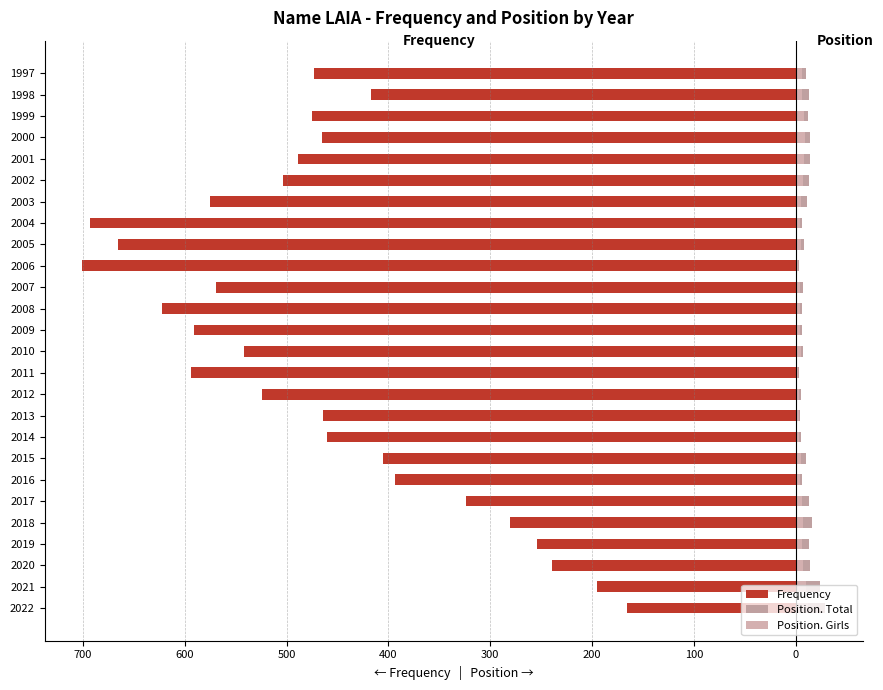

Does the chart contain any negative values?

Yes